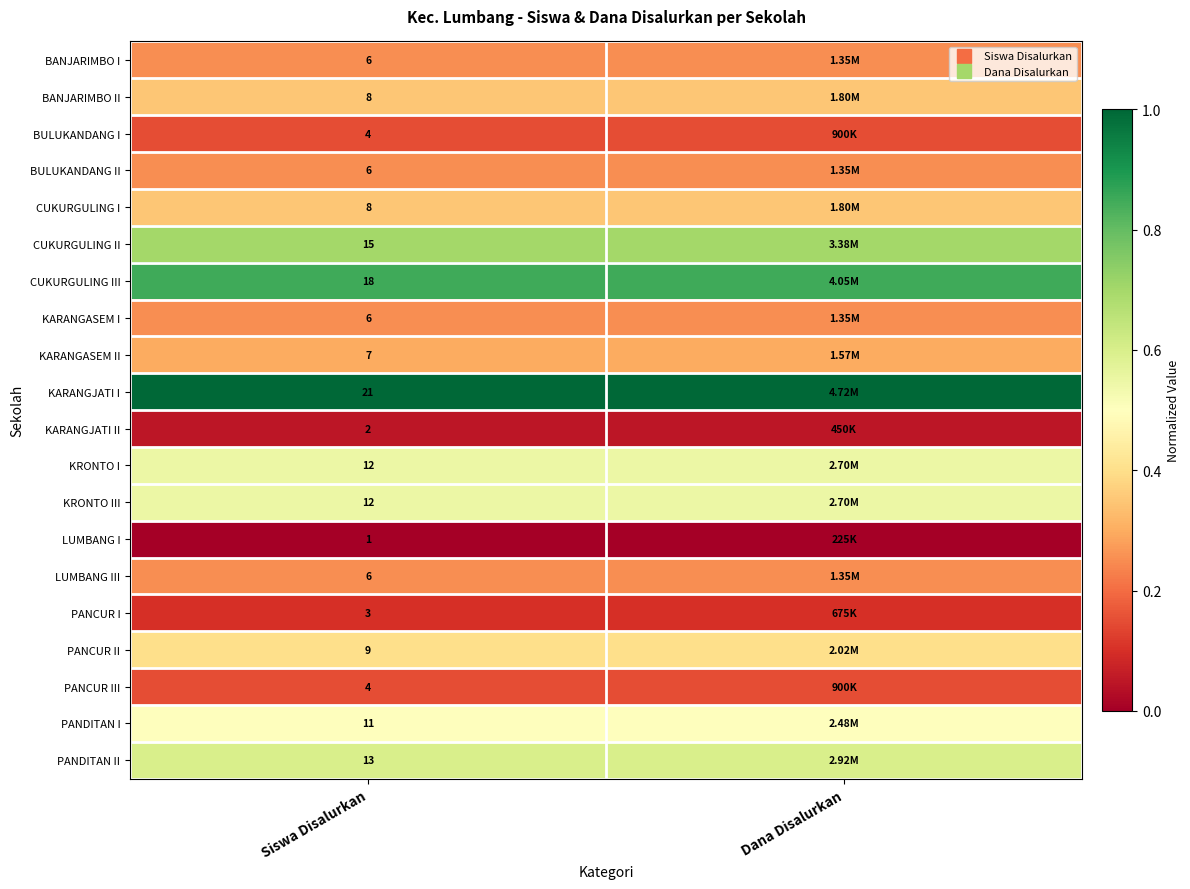

What is the lowest value of the PANDITAN II series?

0.6